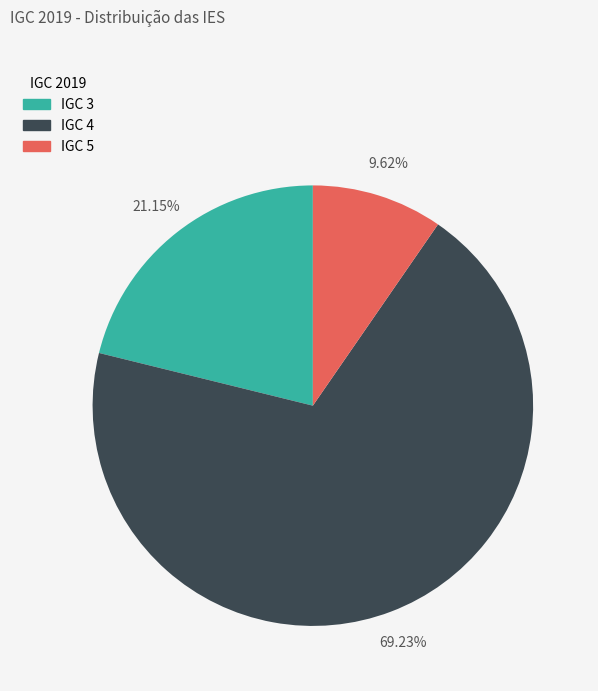

What is the majority slice?

IGC 4